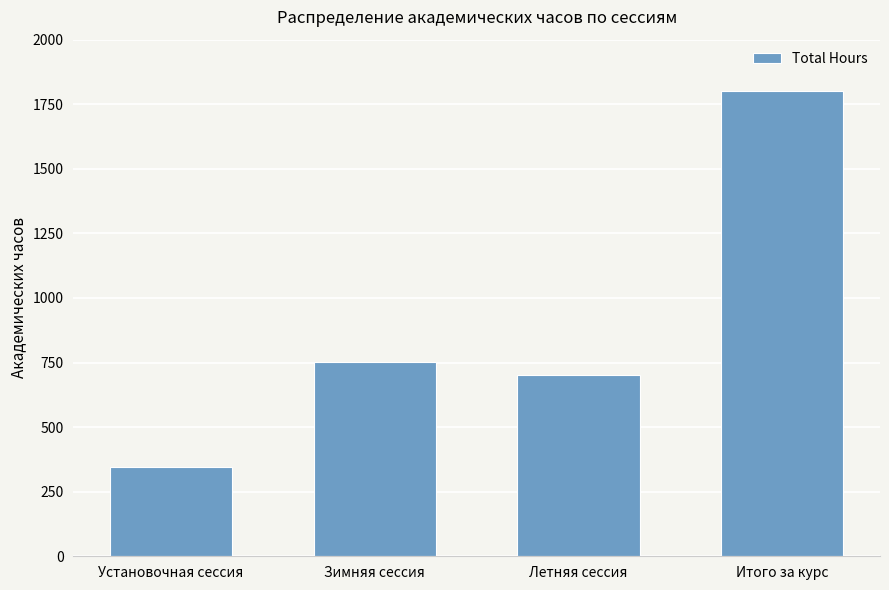

List the labels in order of value, smallest first.

Установочная сессия, Летняя сессия, Зимняя сессия, Итого за курс